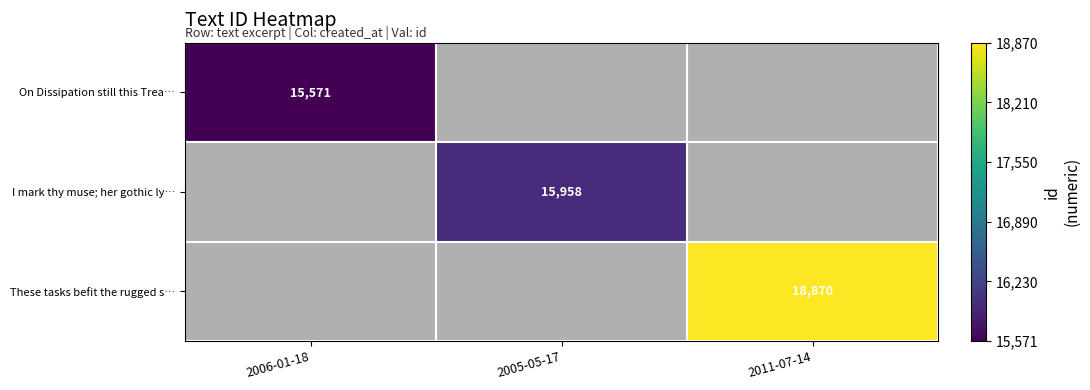

Is the value of On Dissipation still this Trea… at 2006-01-18 greater than the value of I mark thy muse; her gothic ly… at 2005-05-17?

No